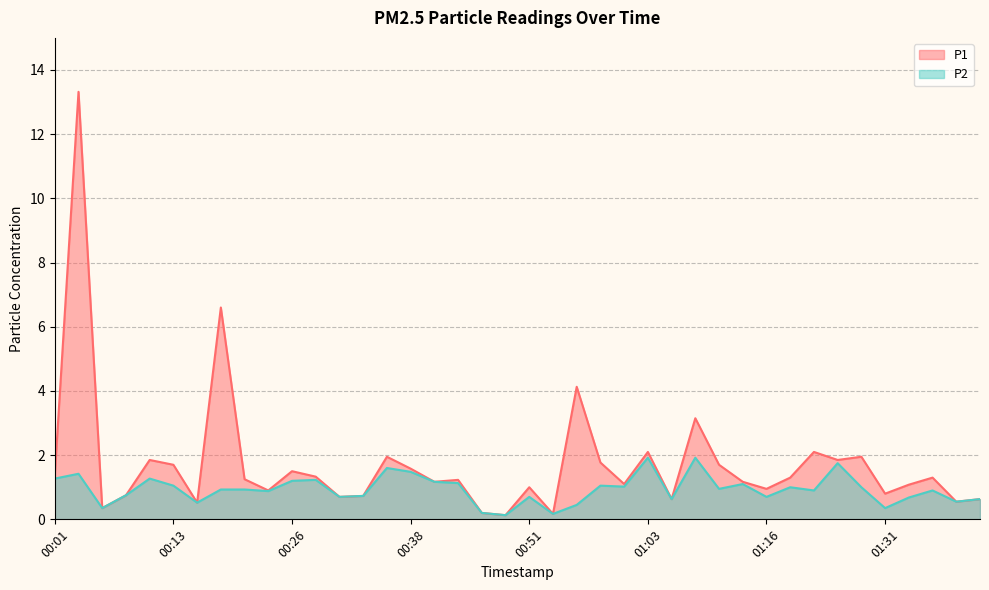

What is the label of the 25th point from the left?

01:01